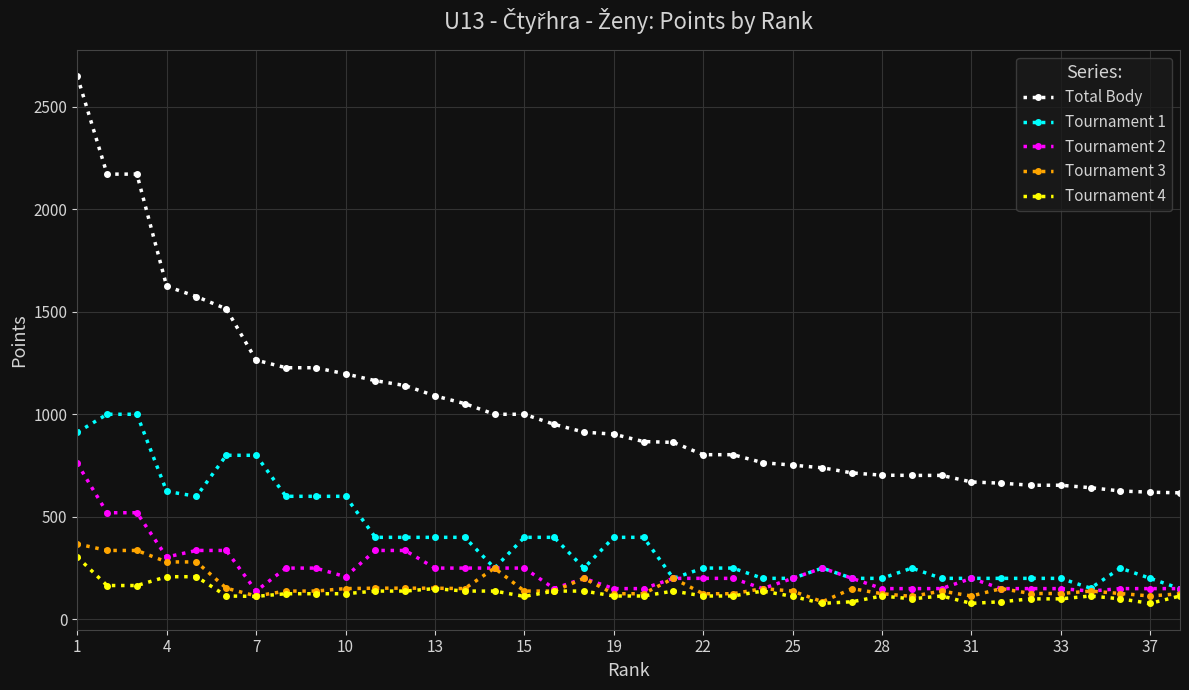

What is the lowest value of the Tournament 1 series?

150